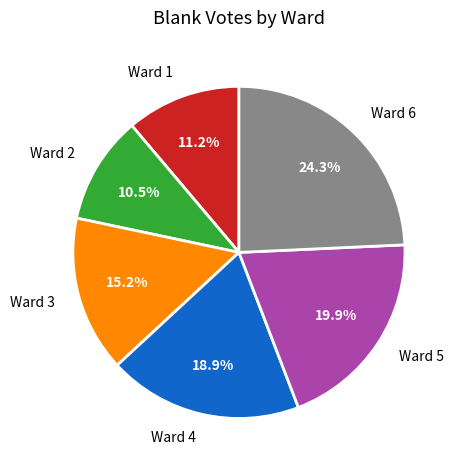

How many slices are in this pie chart?

6